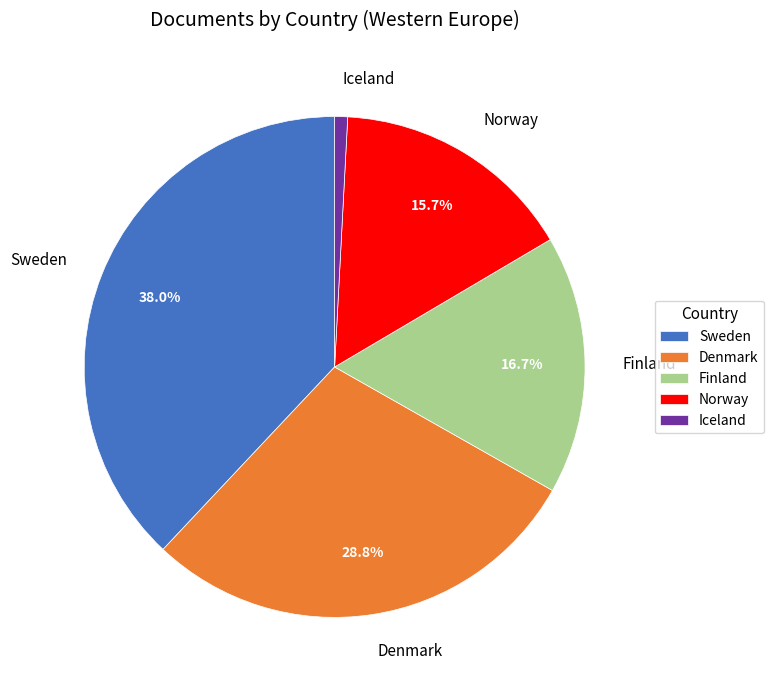

To the nearest percent, what is the difference between the Finland and Denmark slice percentages?

12%